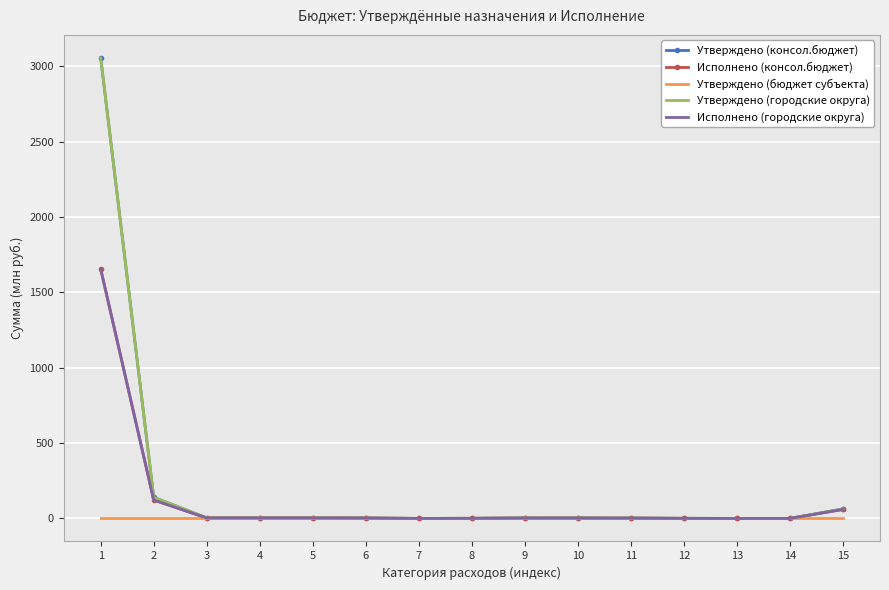

Which category has the lowest value in the Утверждено (бюджет субъекта) series?

1